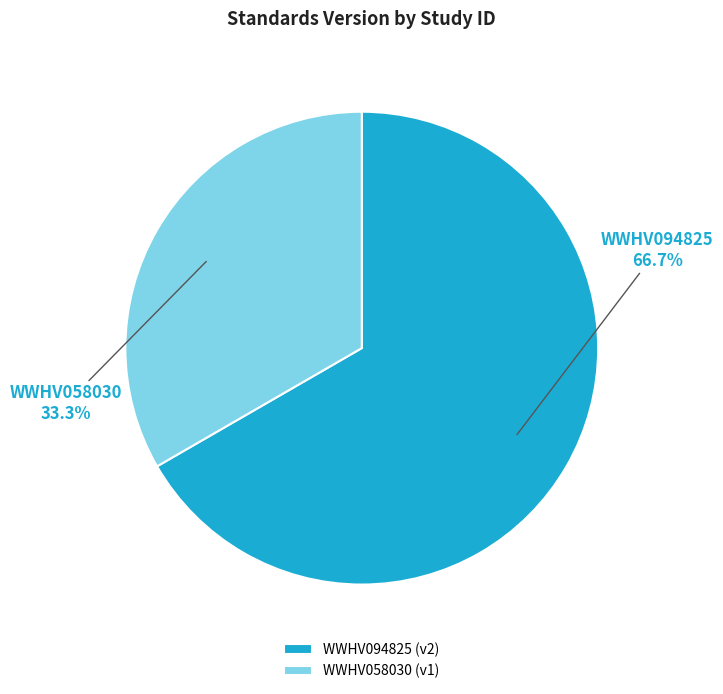

Between WWHV058030 and WWHV094825, which is larger?

WWHV094825